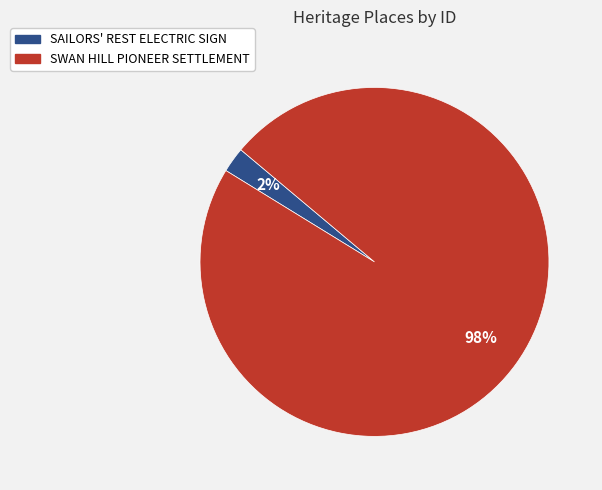

How many slices are in this pie chart?

2